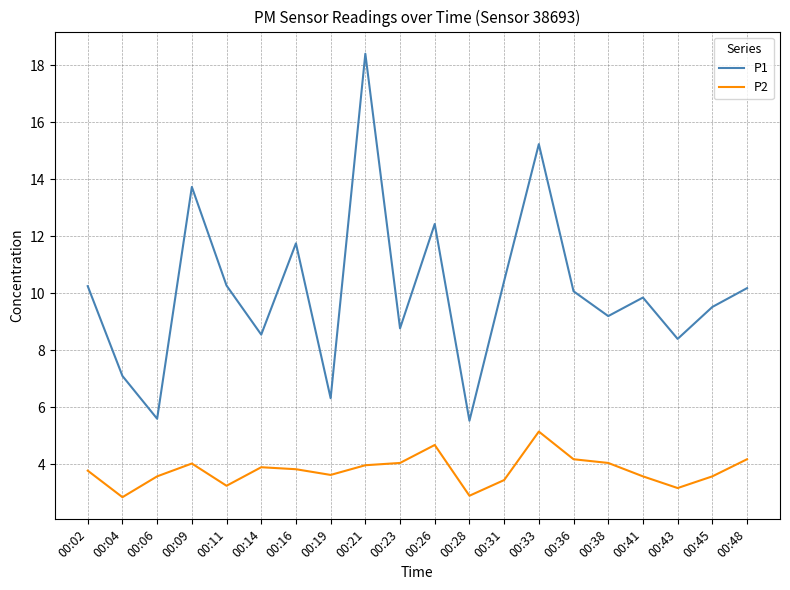

Rank the series at 00:36 from lowest to highest value.

P2, P1